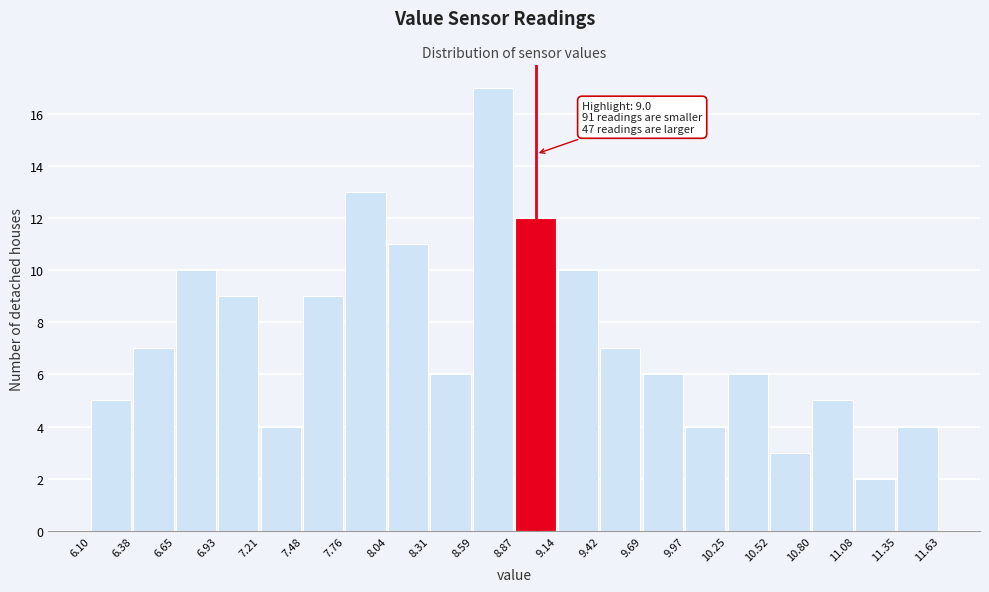

Which range on the x-axis has the tallest bar?

8.59 to 8.87